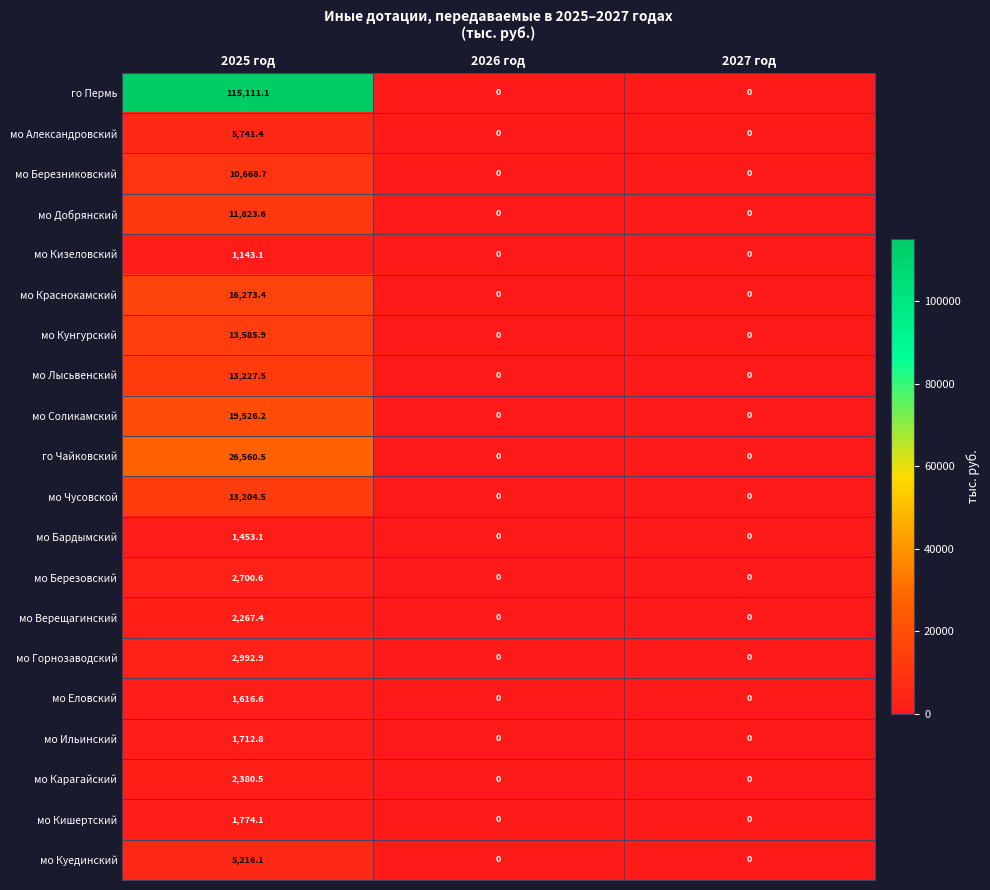

What is the approximate value of мо Александровский at 2025 год?

5741.4